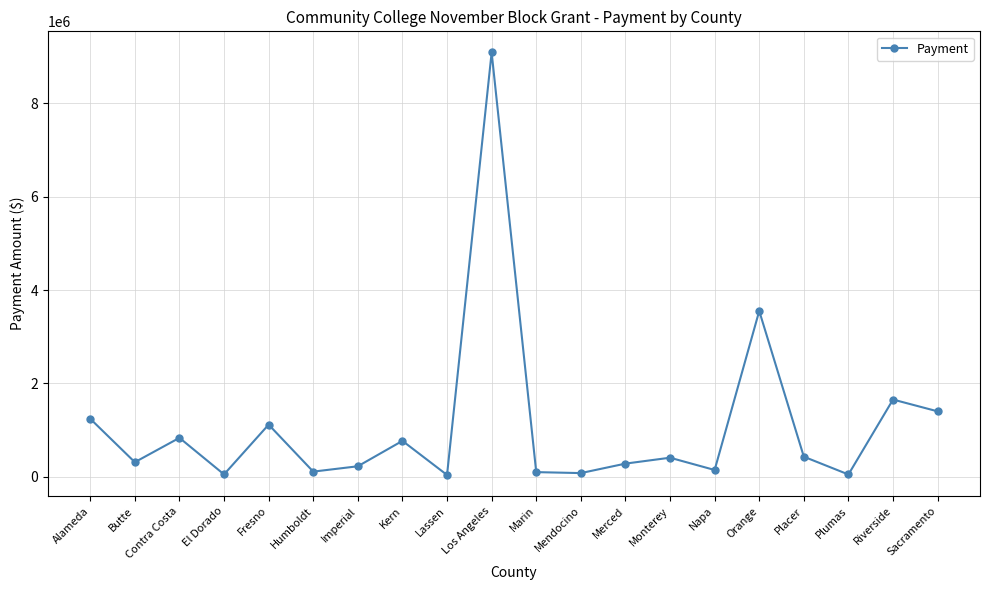

The value at Riverside is 943723. True or false?

False